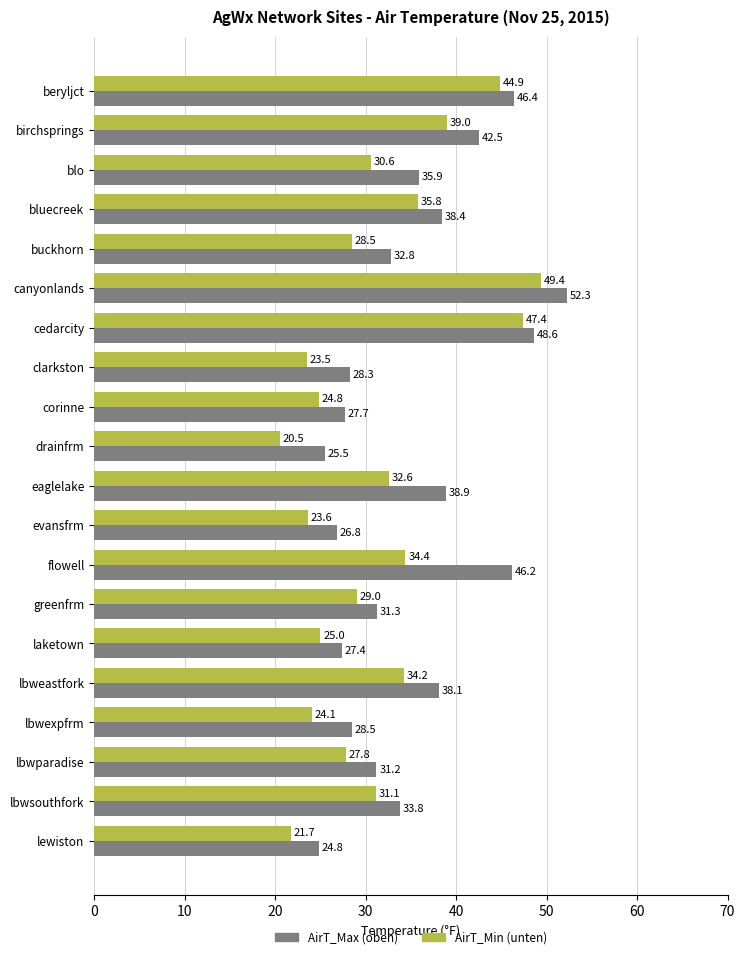

How many distinct data groups are displayed?

2